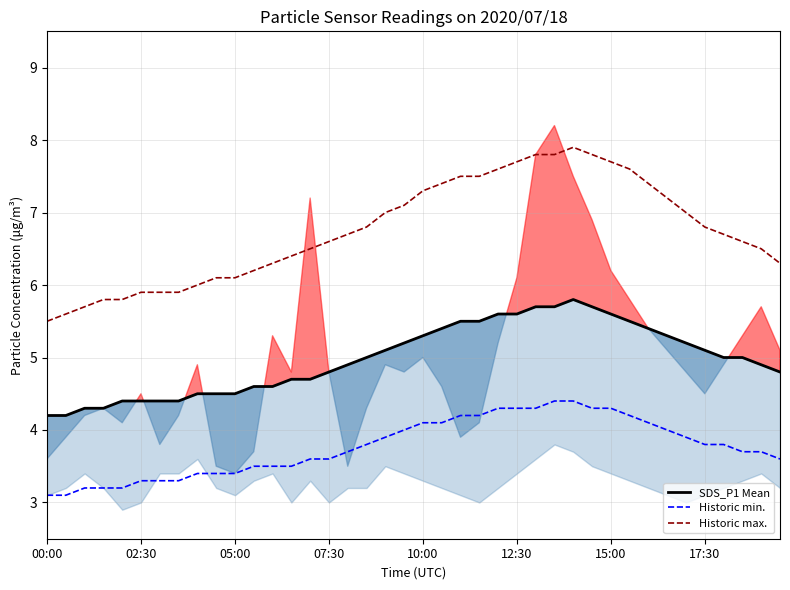

Does the chart have visible grid lines?

Yes